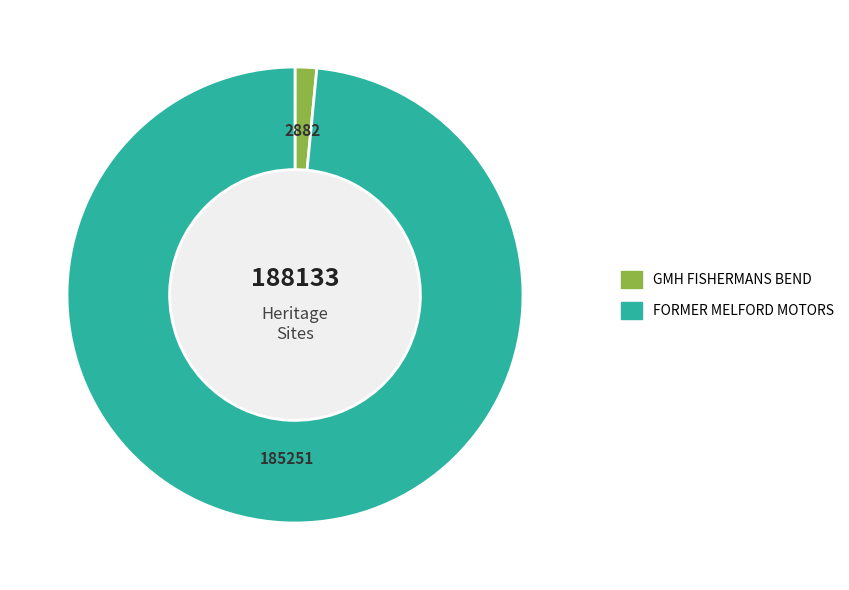

True or false: FORMER MELFORD MOTORS accounts for 99% of the total.

False